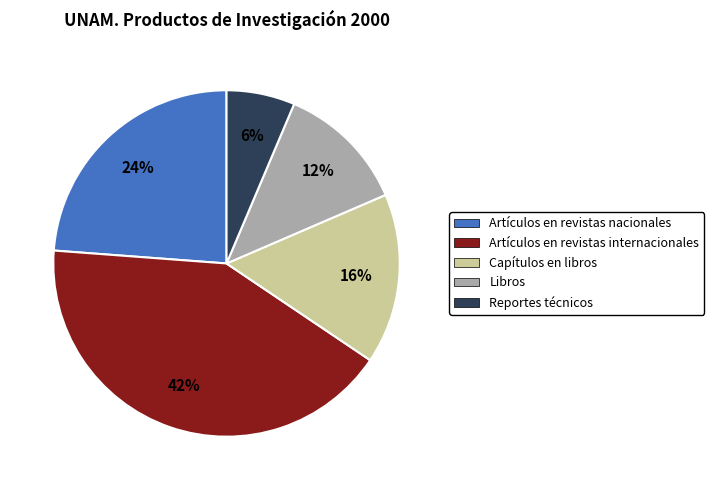

Rank the categories by value from highest to lowest.

Artículos en revistas internacionales, Artículos en revistas nacionales, Capítulos en libros, Libros, Reportes técnicos